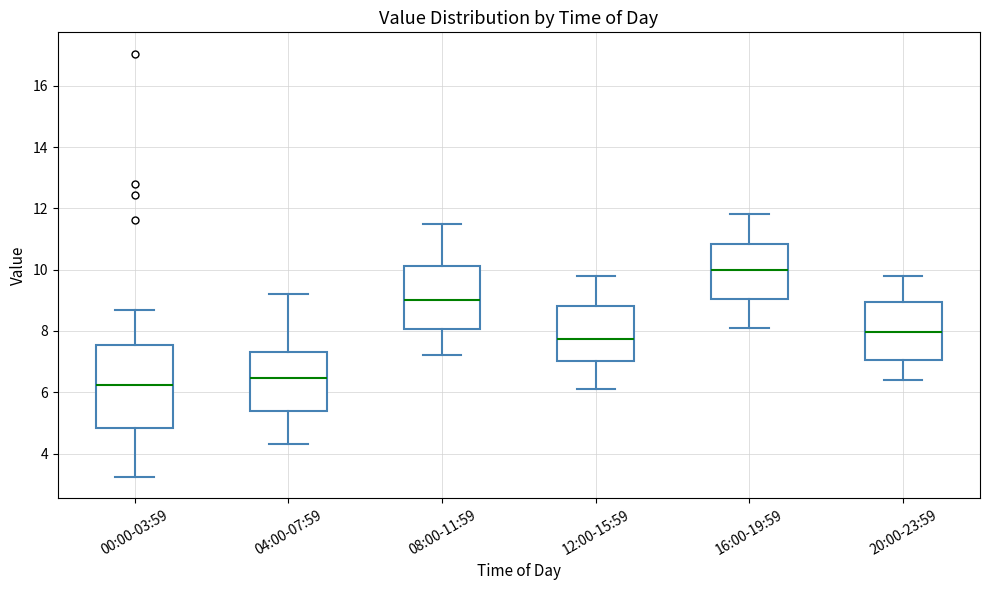

Where does the lower whisker of the box for 00:00-03:59 end on the y-axis? The values are not printed on the chart, so give them approximately, as read against the axis.

3.2